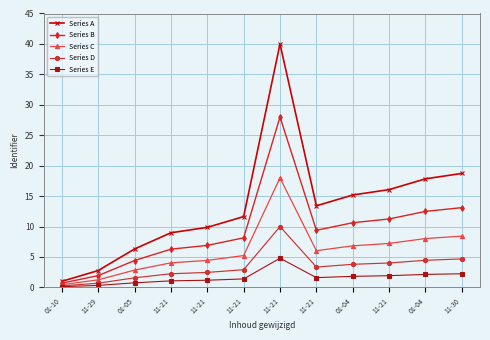

How many data points in Series C are above 6?

6